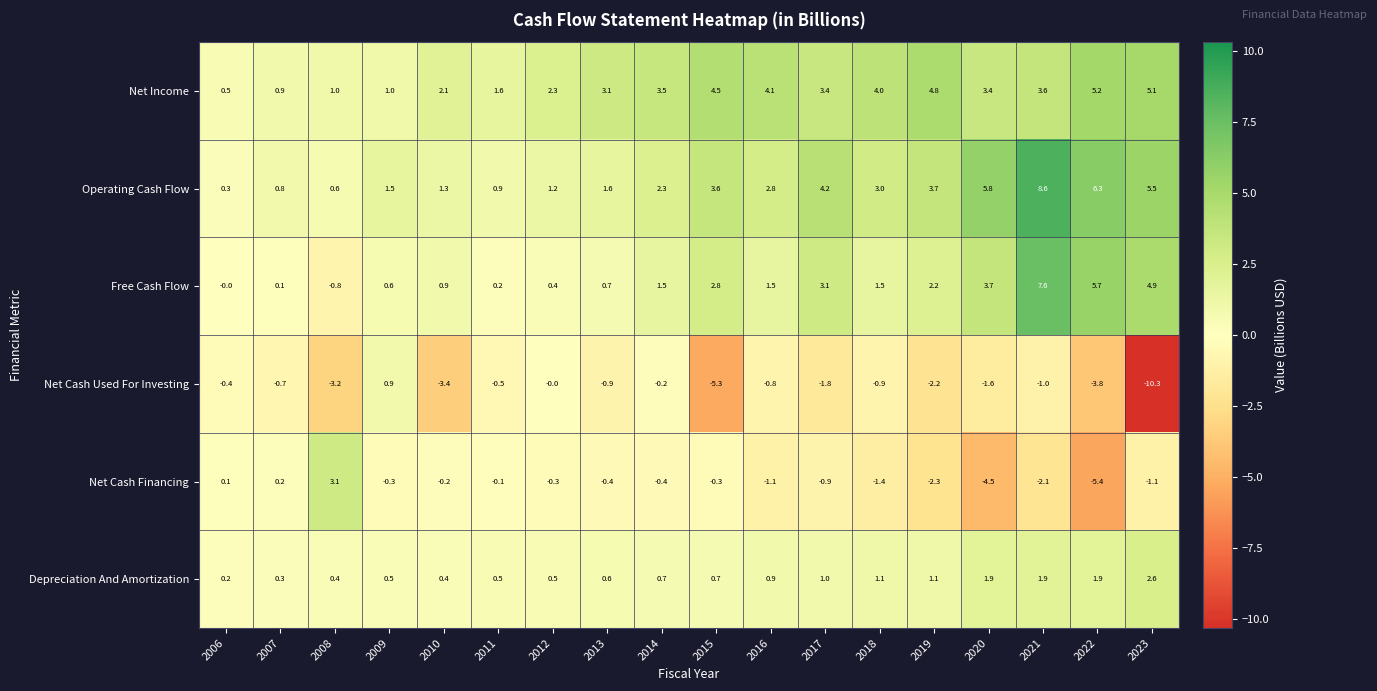

What is the greatest value displayed?

8.6